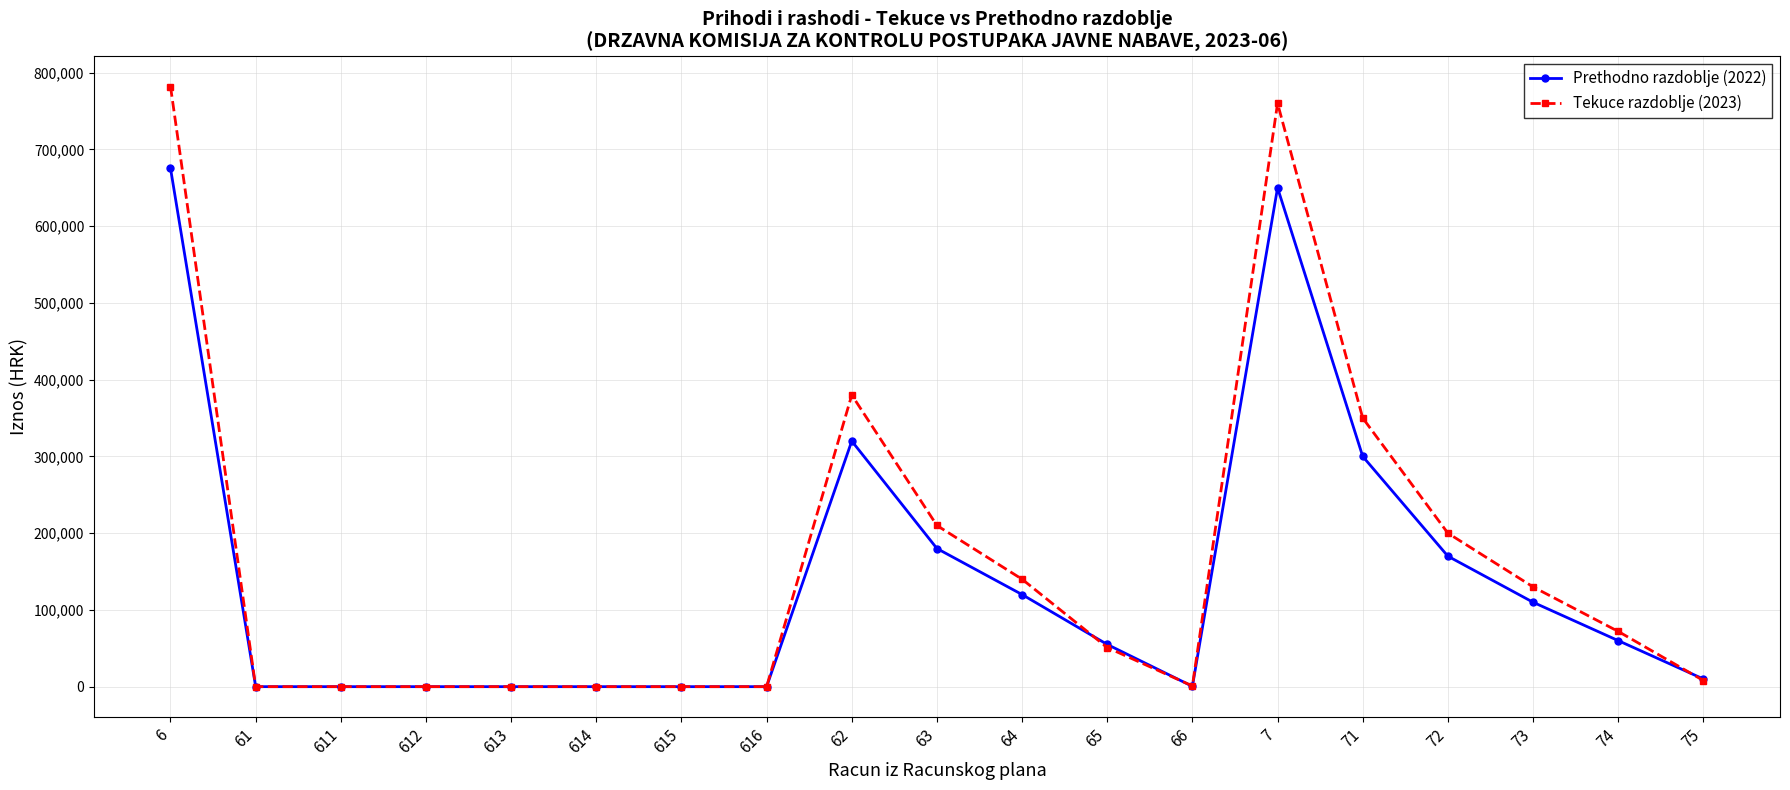

Is it true that Prethodno razdoblje (2022) equals 675435.3 at 6?

True